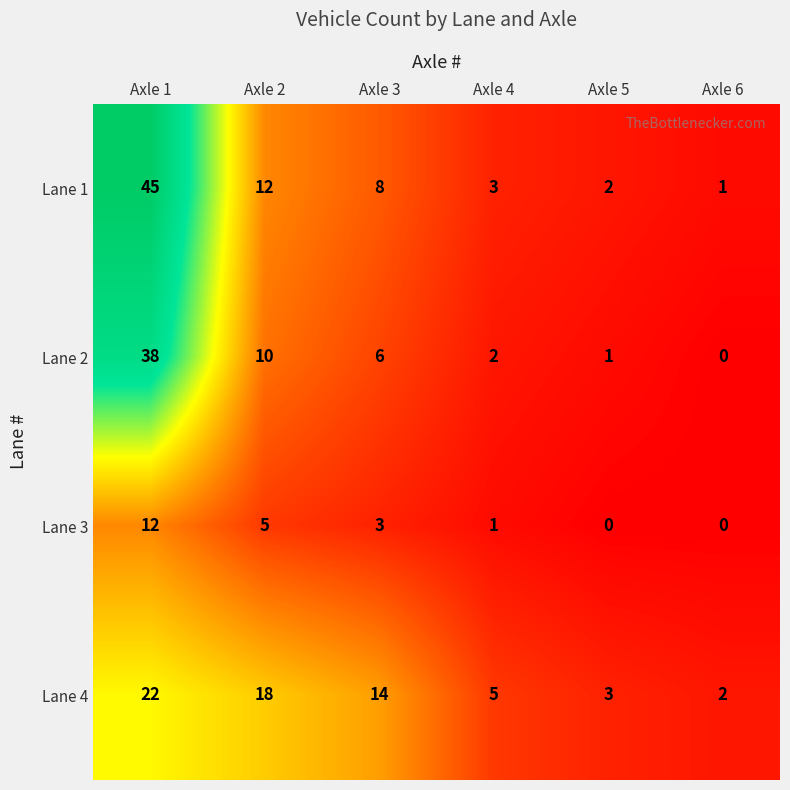

The value of Lane 3 at Axle 1 is 3. True or false?

False